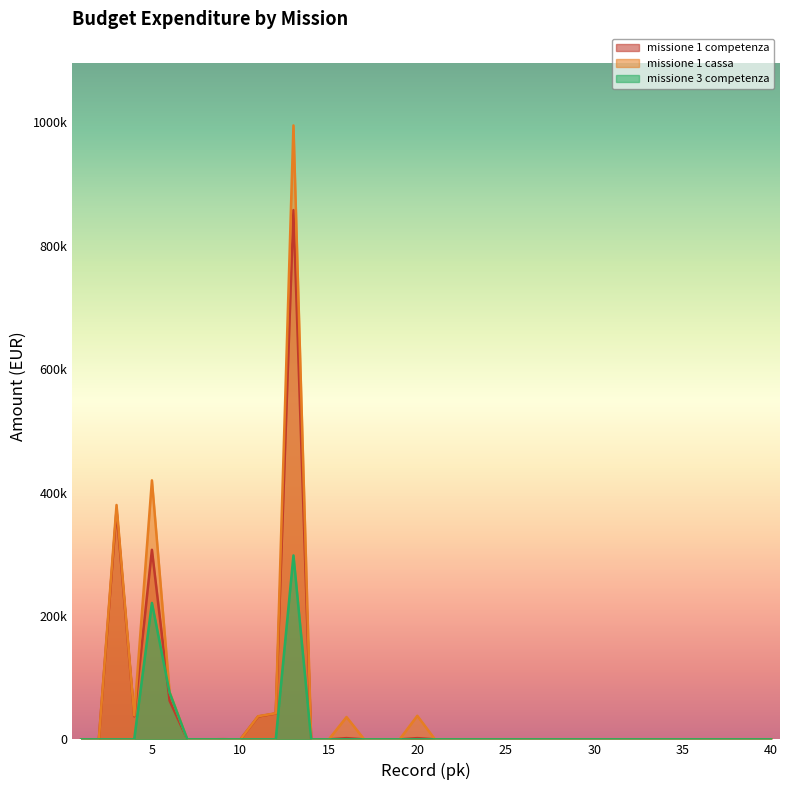

Reading left to right, what are all the values shown in this chart?

missione 1 competenza: 1=0	2=0	3=371250	4=37400	5=307194	6=62598	7=0	8=0	9=259	10=0	11=37000	12=42000	13=857701	14=0	15=0	16=2000	17=0	18=0	19=0	20=2000	21=0	22=0	23=0	24=0	25=0	26=0	27=0	28=0	29=0	30=0	31=0	32=0	33=0	34=0	35=0	36=0	37=0	38=0	39=0	40=0
missione 1 cassa: 1=0	2=0	3=379807	4=38760	5=419713	6=76528	7=0	8=0	9=259	10=0	11=37500	12=42300	13=994868	14=0	15=0	16=36189	17=0	18=0	19=0	20=38189	21=0	22=0	23=0	24=0	25=0	26=0	27=0	28=0	29=0	30=0	31=0	32=0	33=0	34=0	35=0	36=0	37=0	38=0	39=0	40=0
missione 3 competenza: 1=0	2=0	3=0	4=0	5=221100	6=75700	7=0	8=0	9=0	10=0	11=0	12=0	13=298069	14=0	15=0	16=0	17=0	18=0	19=0	20=0	21=0	22=0	23=0	24=0	25=0	26=0	27=0	28=0	29=0	30=0	31=0	32=0	33=0	34=0	35=0	36=0	37=0	38=0	39=0	40=0